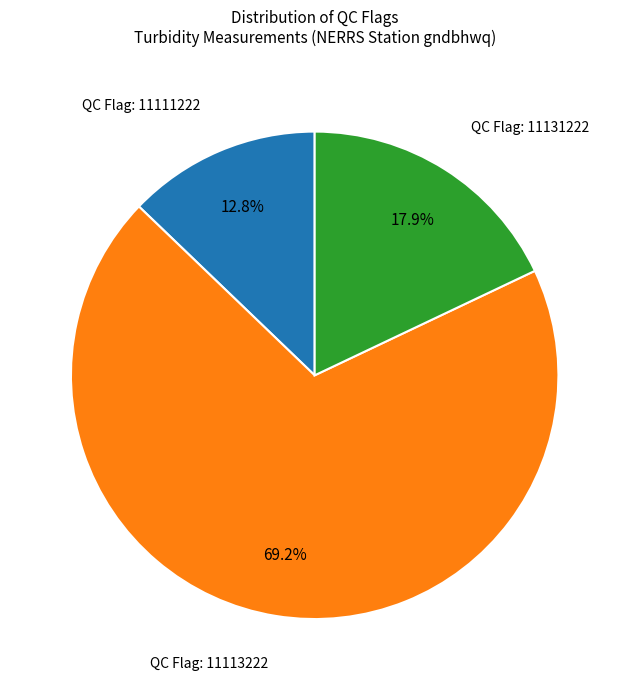

Is there a majority slice in this chart?

Yes